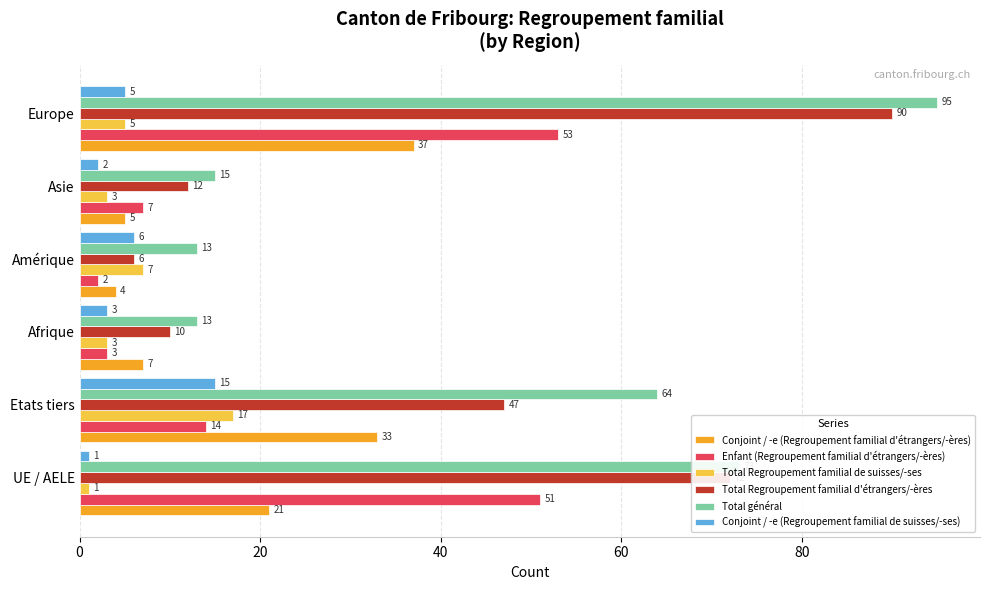

Which series changed the most between Asie and Europe?

Total général